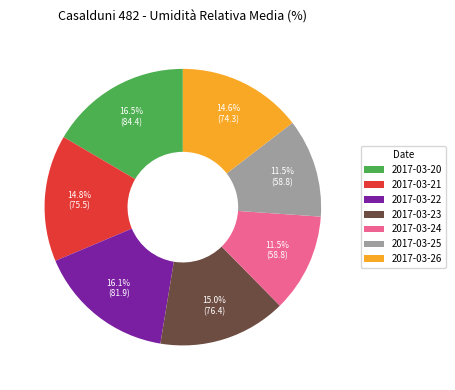

Is the sum of 2017-03-23 and 2017-03-25 greater than half?

No